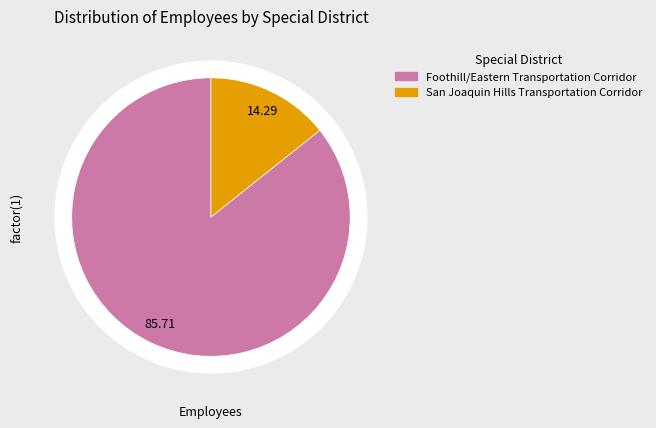

Is there any slice that represents more than half of the pie?

Yes